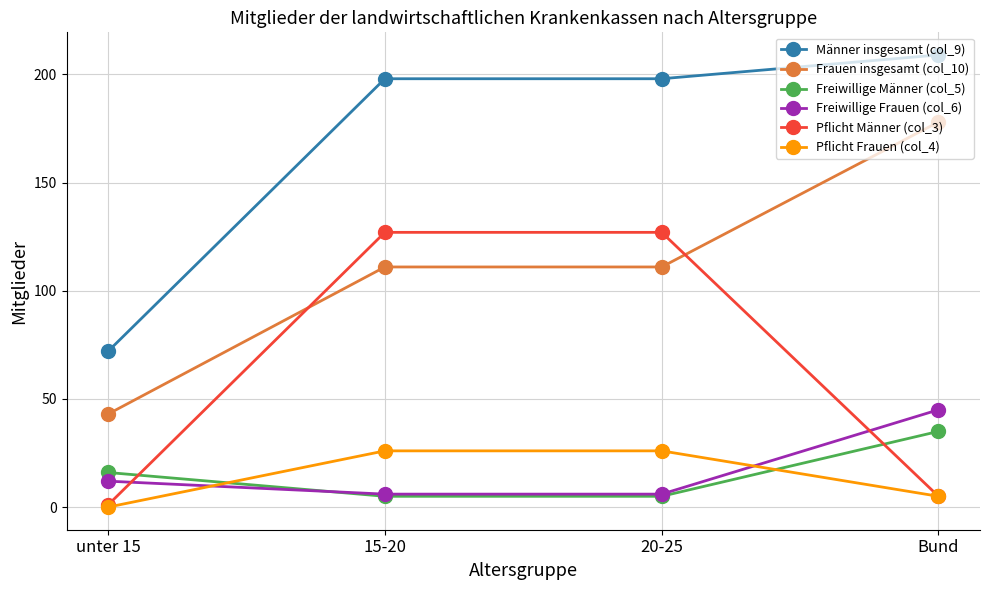

True or false: Pflicht Frauen (col_4) and Männer insgesamt (col_9) cross at least once.

False